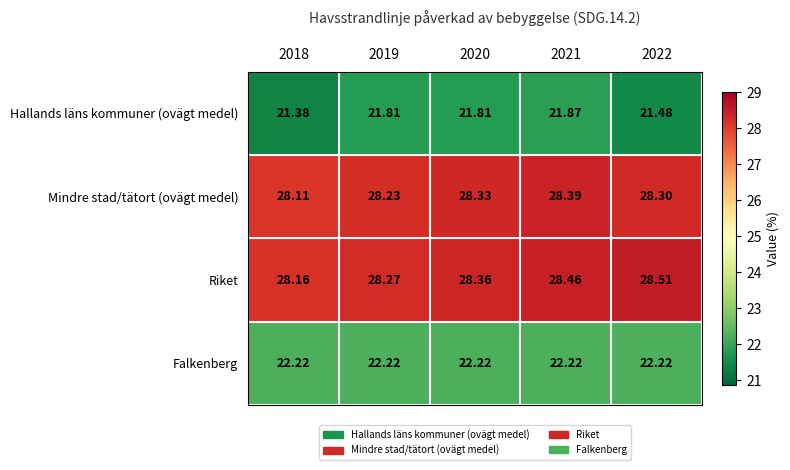

Is the value of Hallands läns kommuner (ovägt medel) at 2021 greater than the value of Mindre stad/tätort (ovägt medel) at 2022?

No